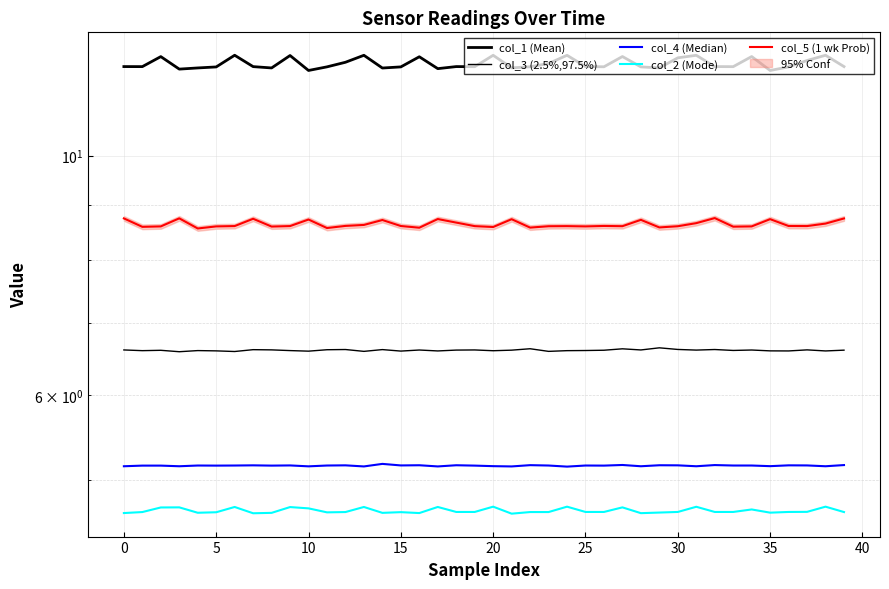

How many categories are shown in the chart?

40